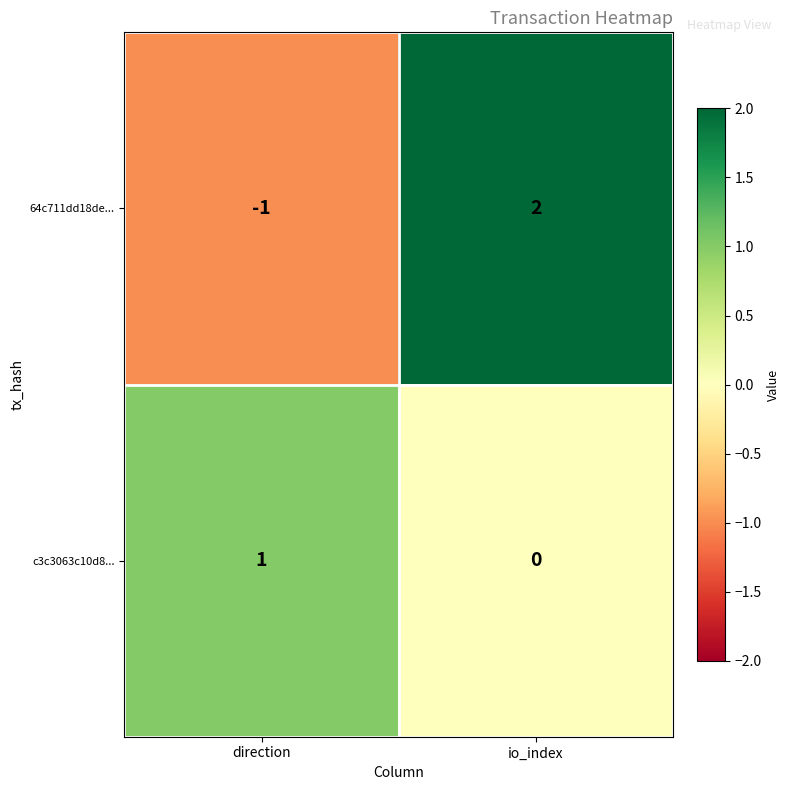

Reading left to right, transcribe all the data shown in this chart.

64c711dd18de...: direction=-1	io_index=2
c3c3063c10d8...: direction=1	io_index=0